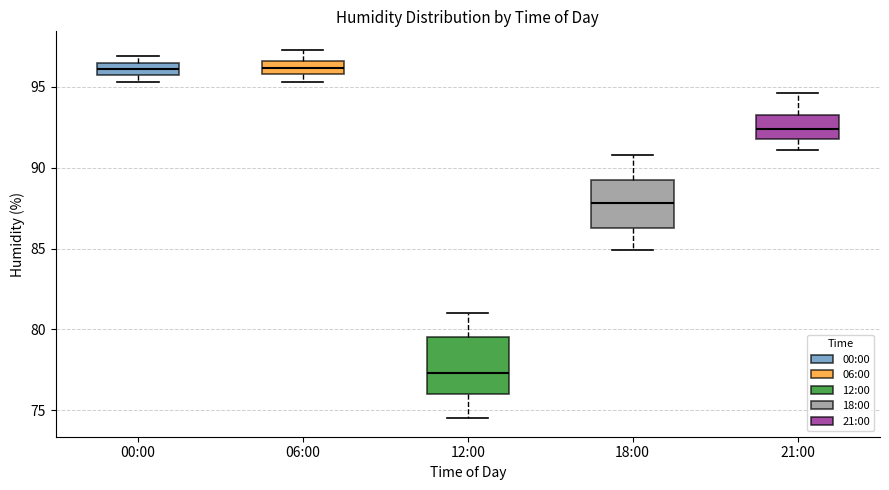

Where is the lower edge of the box for 06:00 on the y-axis? The values are not printed on the chart, so give them approximately, as read against the axis.

96.0